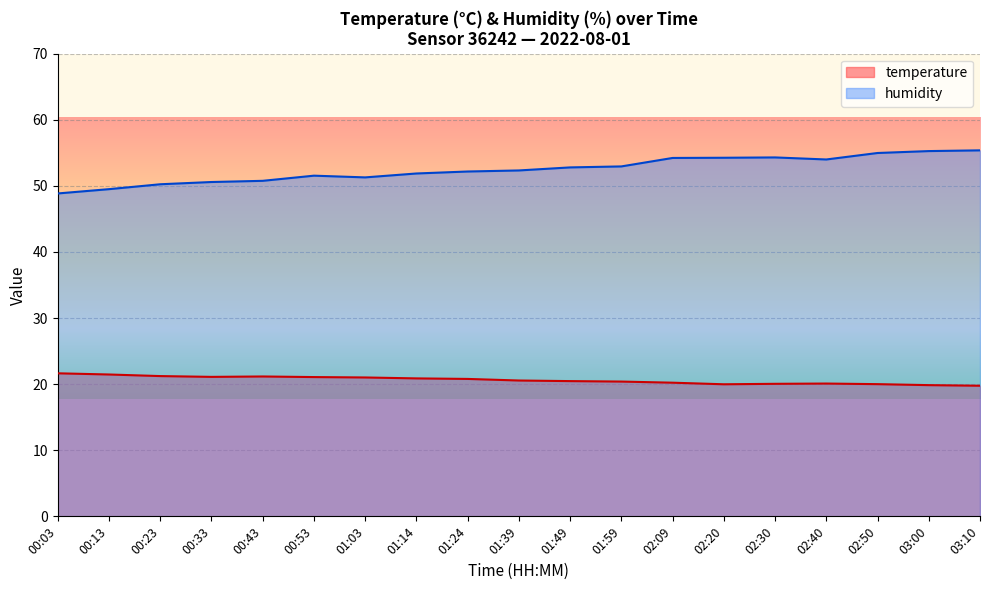

What position from the left is 03:00?

18